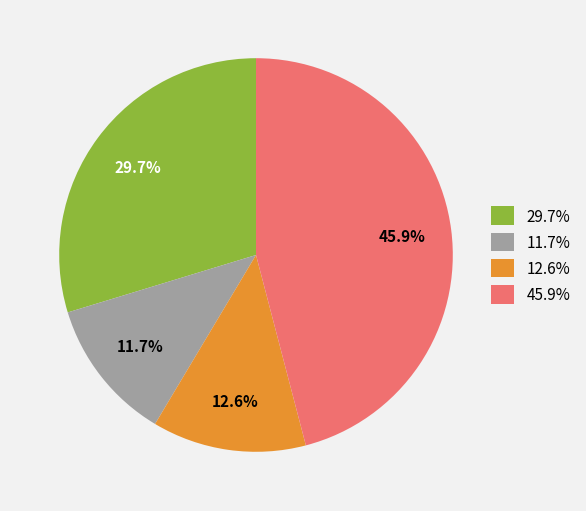

Combined, what portion of the pie is 11.7% and 29.7%?

41.4%